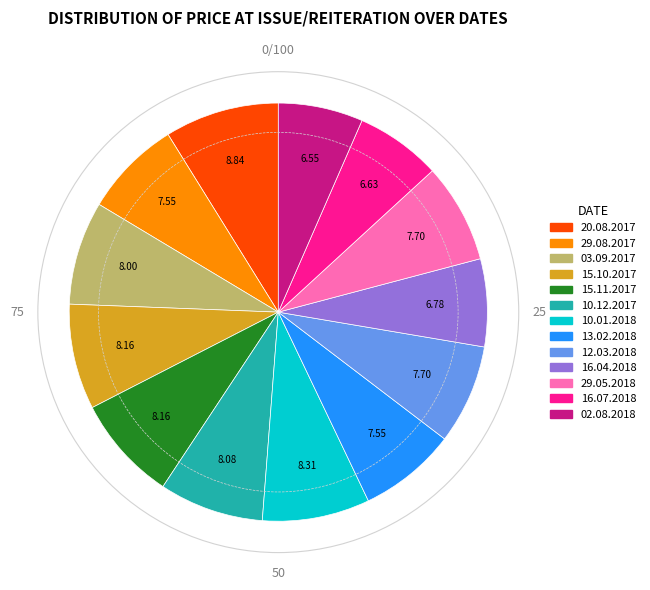

What is the ratio of the value at 16.07.2018 to the value at 15.11.2017?

0.8